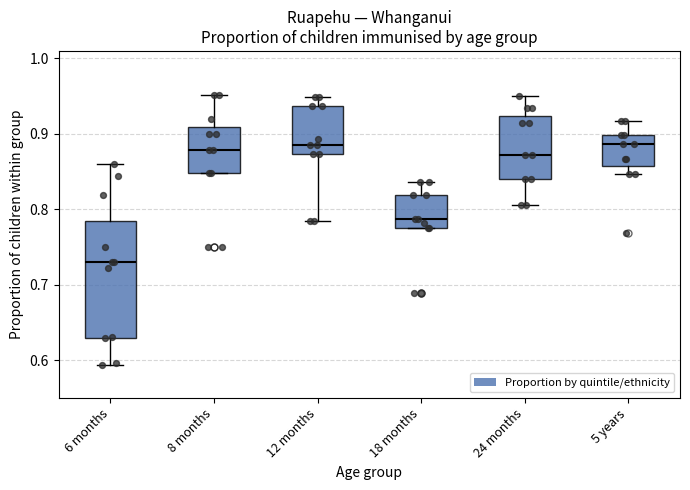

Comparing the boxes themselves (not the whiskers), which one is the tallest?

6 months